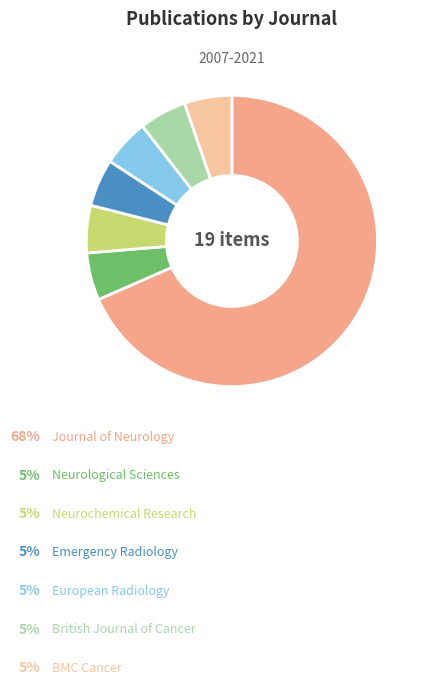

To the nearest percent, what is the average slice percentage?

14%